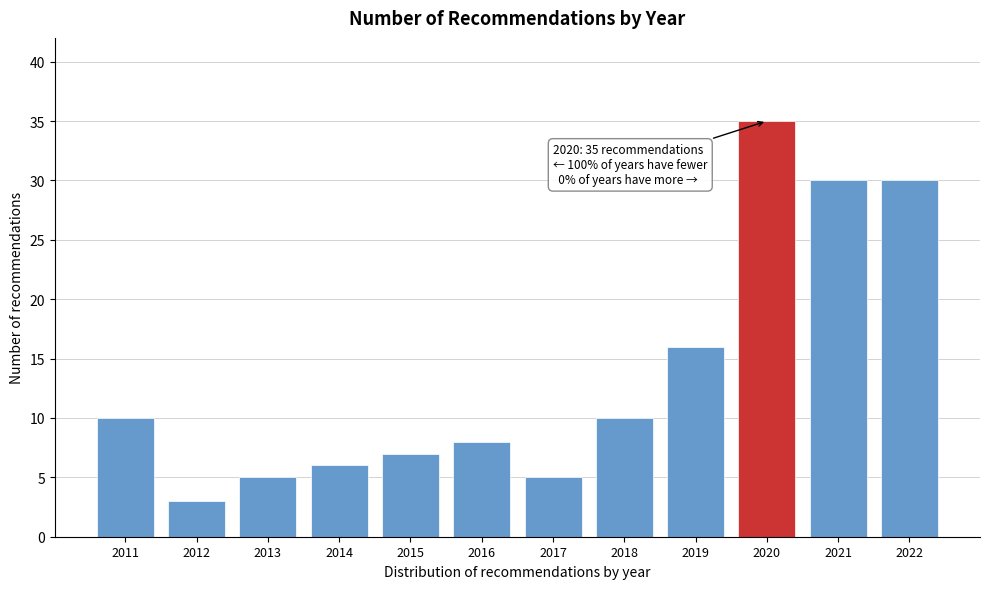

Reading left to right, what are all the values shown in this chart?

2011=10	2012=3	2013=5	2014=6	2015=7	2016=8	2017=5	2018=10	2019=16	2020=35	2021=30	2022=30